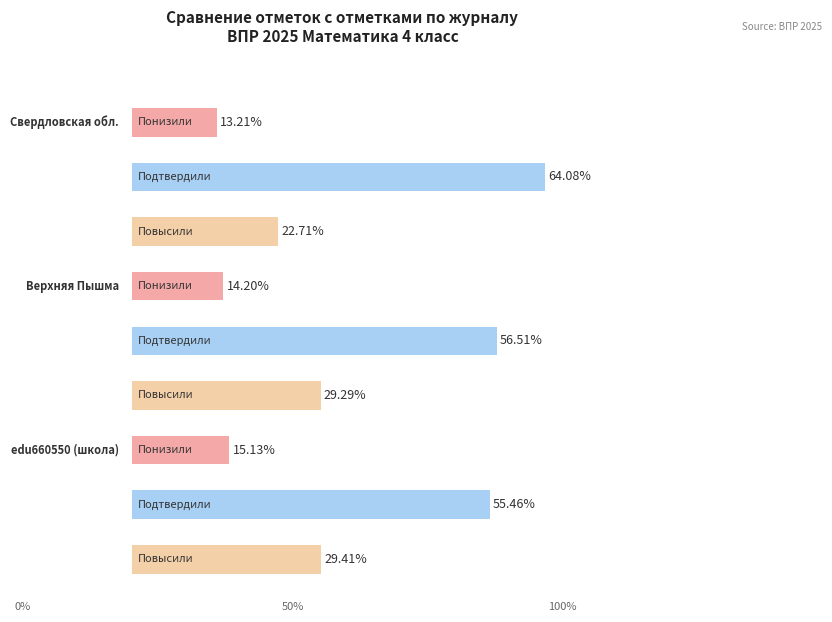

Which series has the largest total across all categories?

Подтвердили